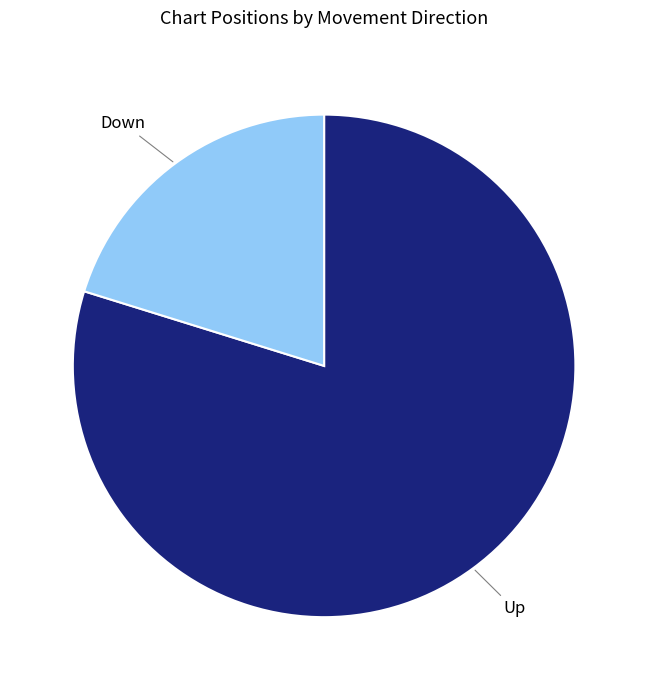

Combined, do Up and Down account for over 50%?

Yes